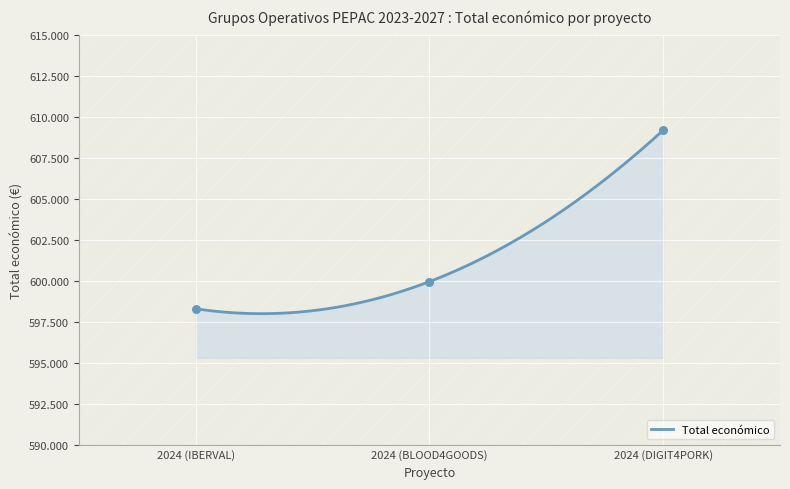

Approximately how many times larger is the value at 2024 (IBERVAL) compared to 2024 (DIGIT4PORK)?

1.0